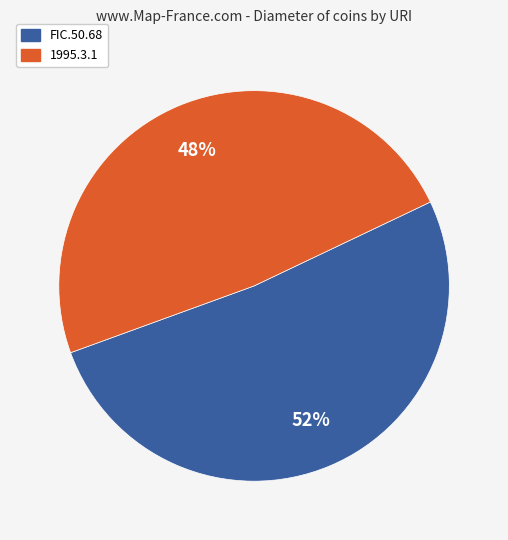

What is the largest slice in the pie chart?

FIC.50.68